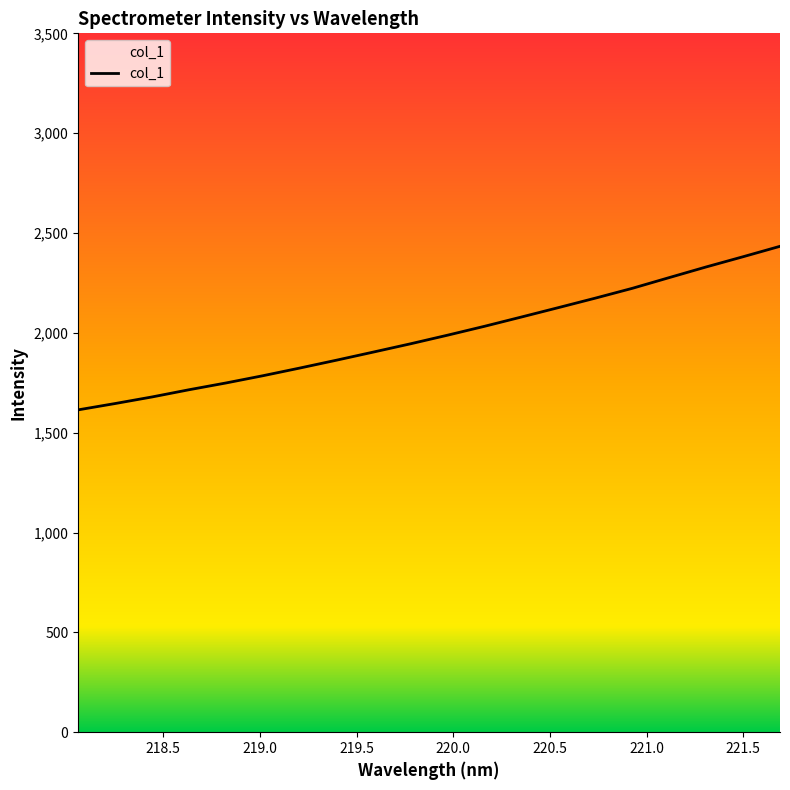

What is the maximum value shown in the chart?

2433.4